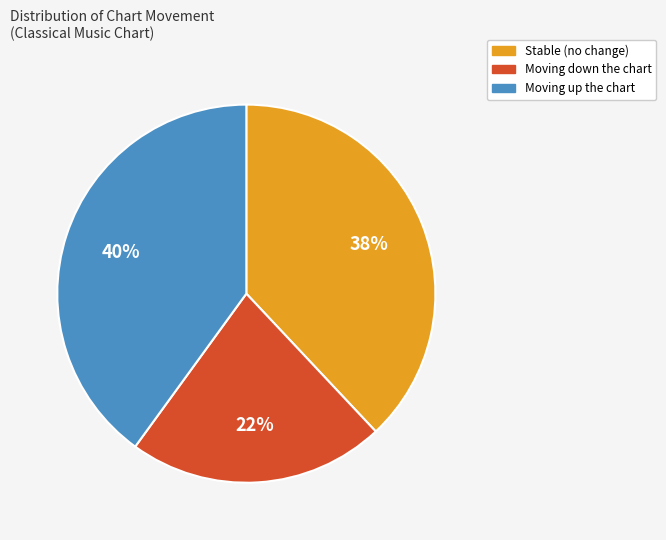

Which slice is the largest?

Moving up the chart